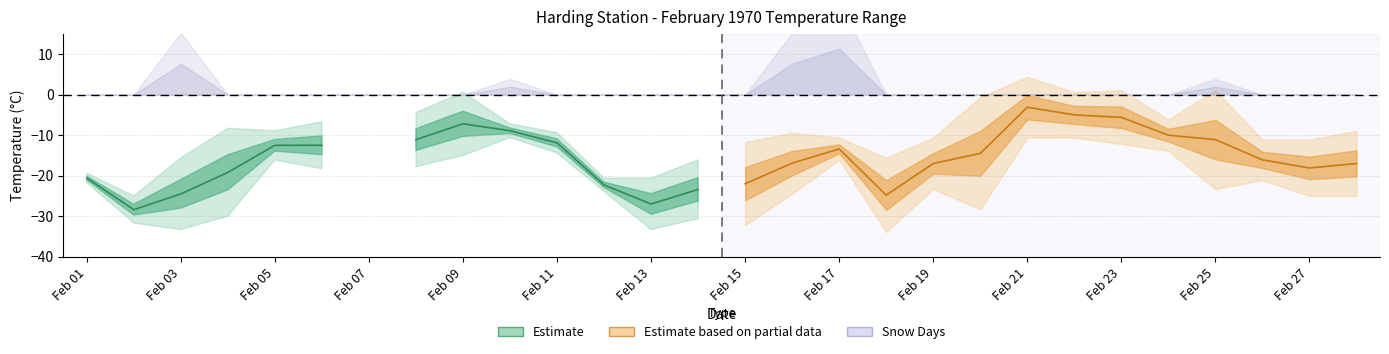

Which has a higher value, Feb 09 or Feb 07?

Feb 09